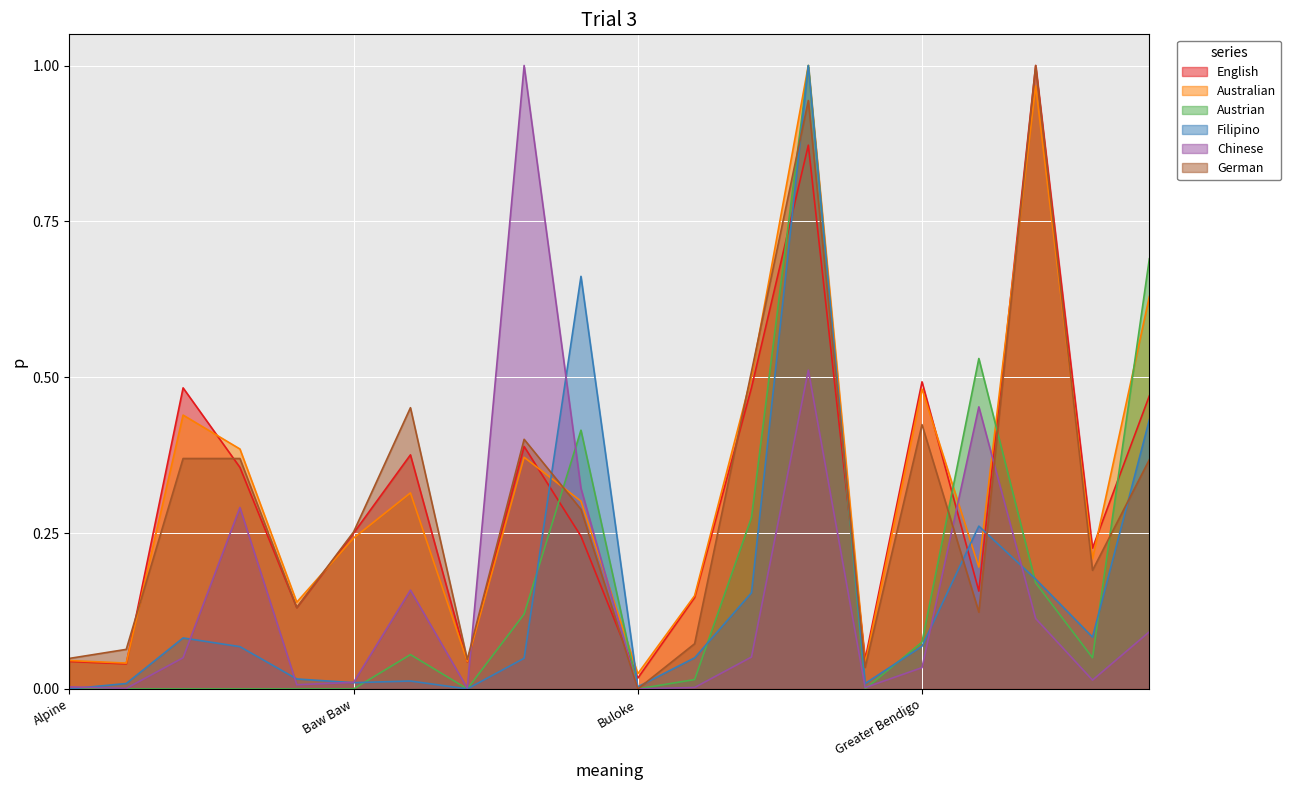

What is the average value of the English series?

0.3